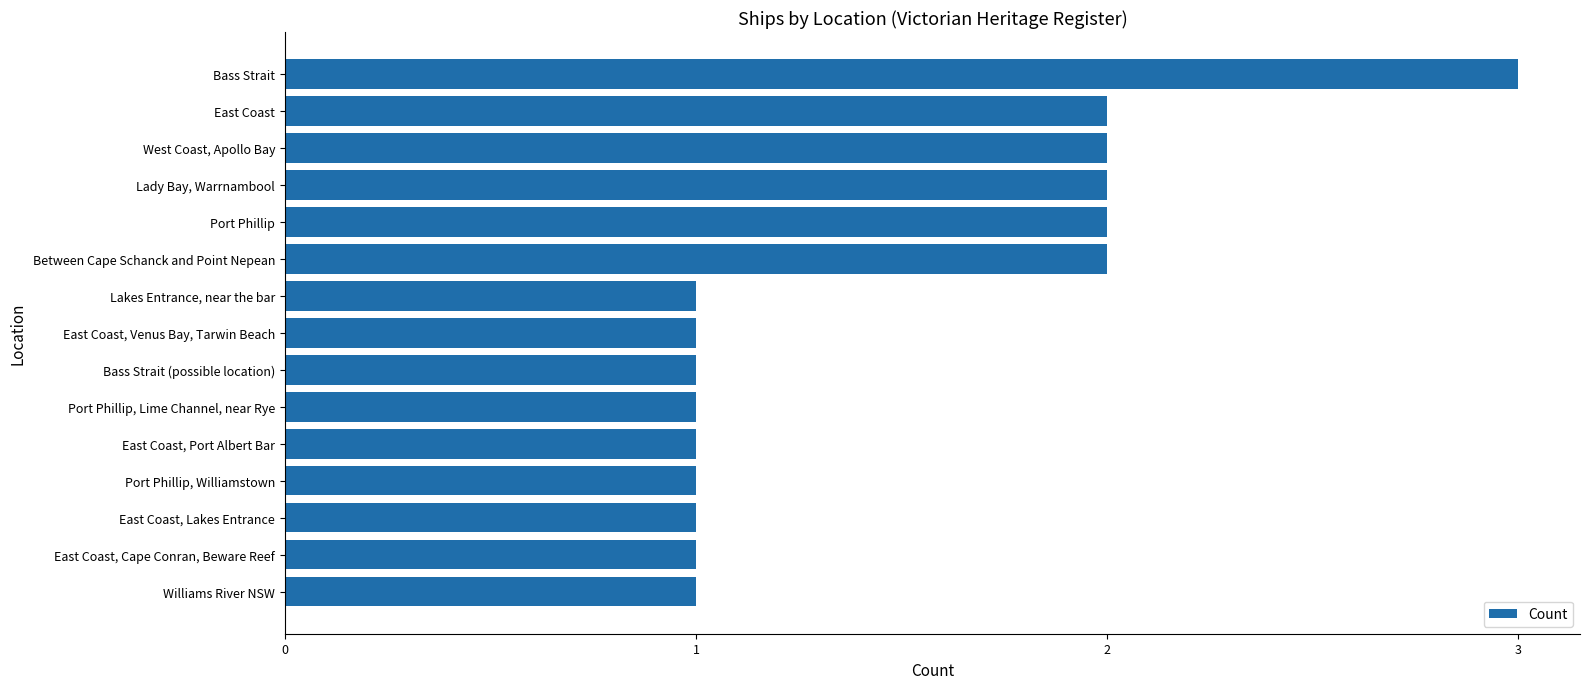

Does the chart contain stacked bars?

No